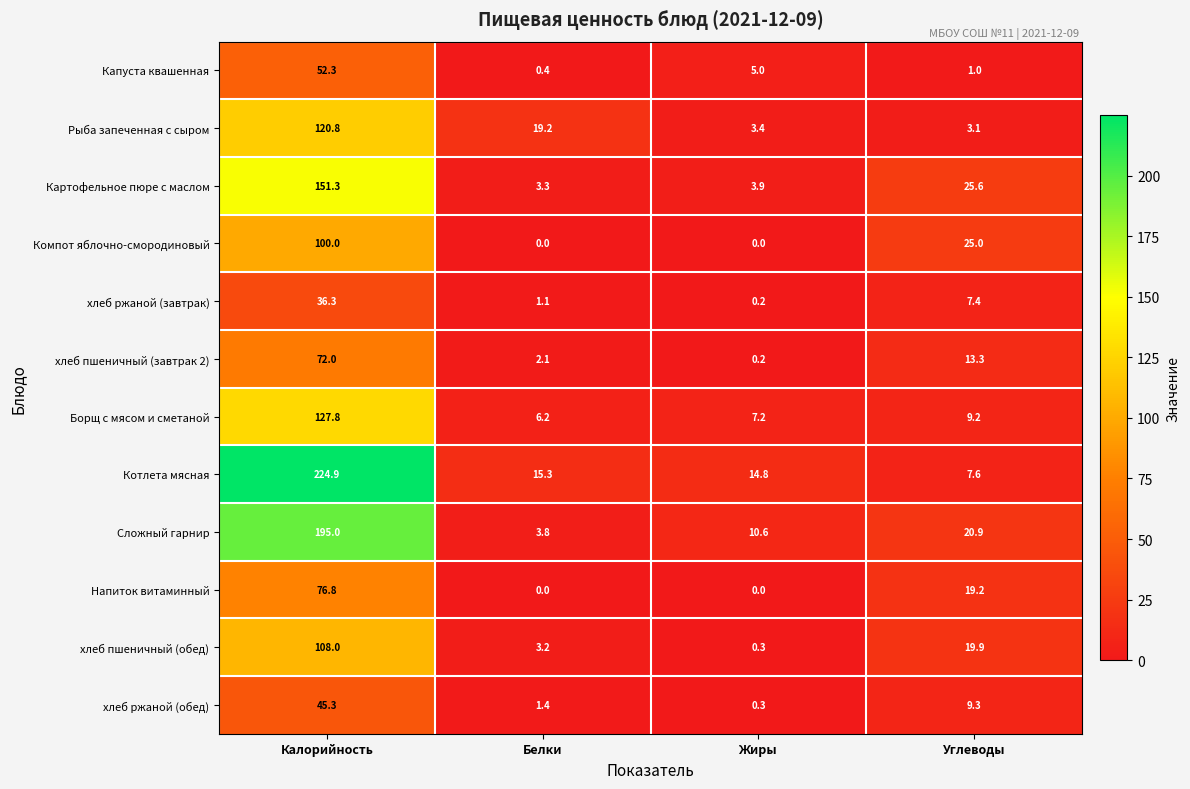

At which category is the sum across all series the highest?

Калорийность